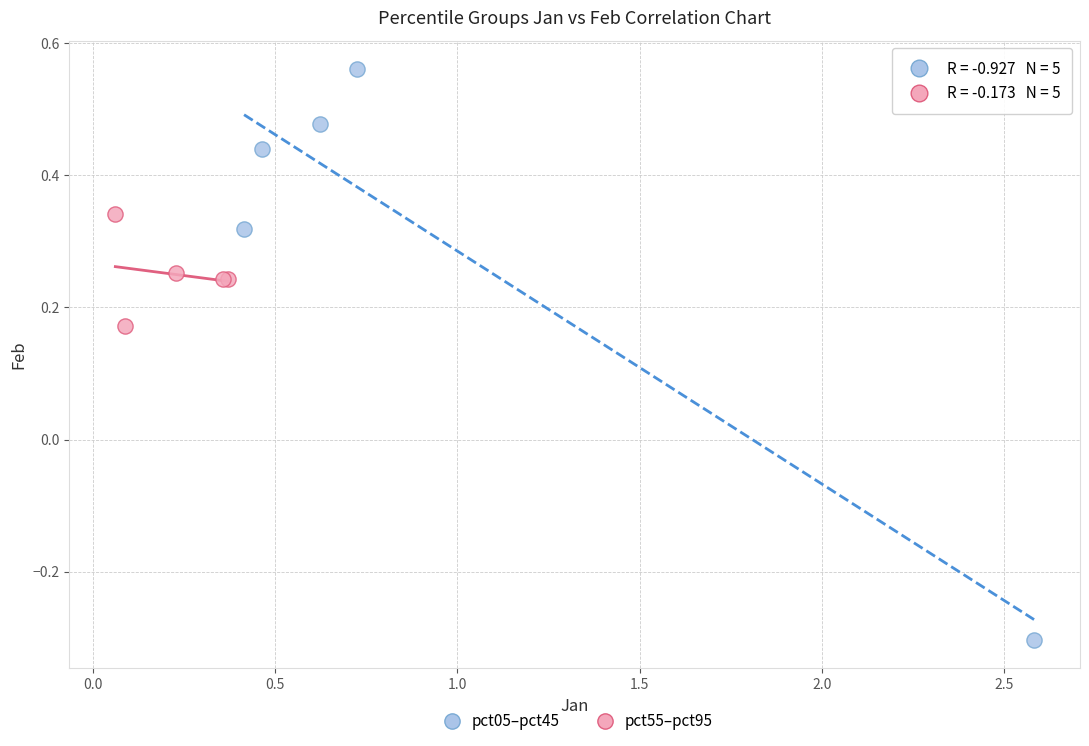

Which series reaches the maximum Y coordinate?

pct05–pct45